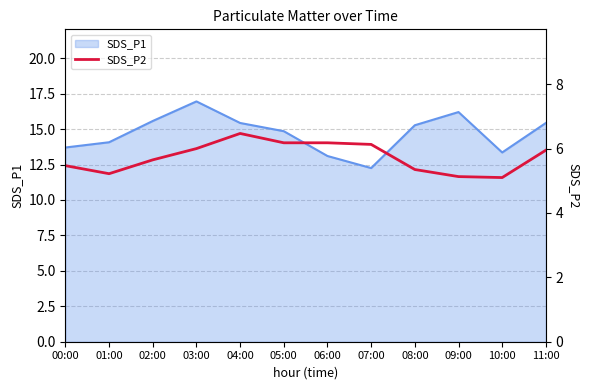

Is it true that SDS_P1 equals 13.1 at 06:00?

True